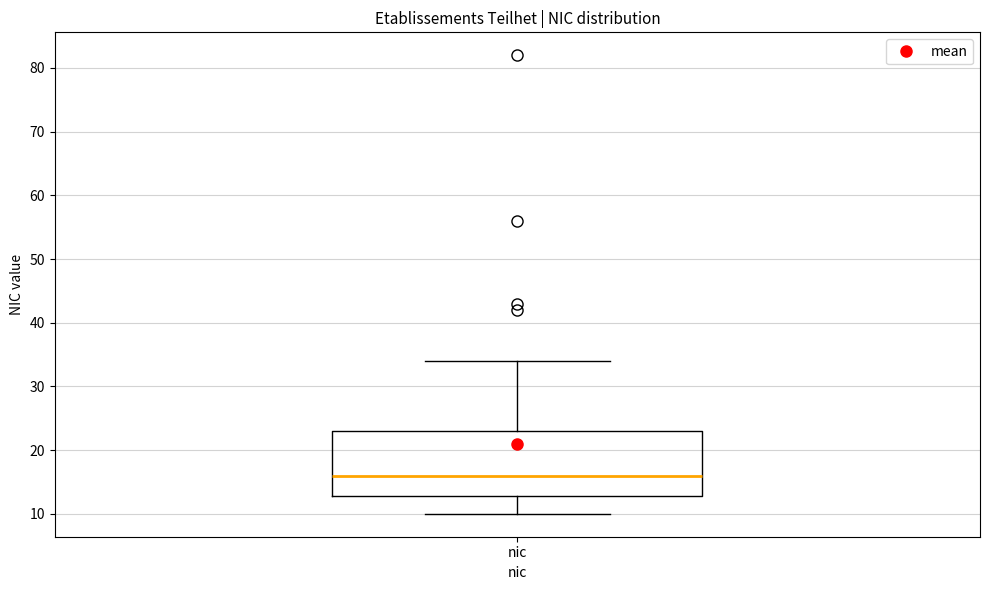

Read this box plot against the y-axis: the position of the median line, the range covered by the box, and the ends of both whiskers. The values are not printed on the chart, so give them approximately, as read against the axis.

median 16, box 13 to 23, whiskers 10 to 34